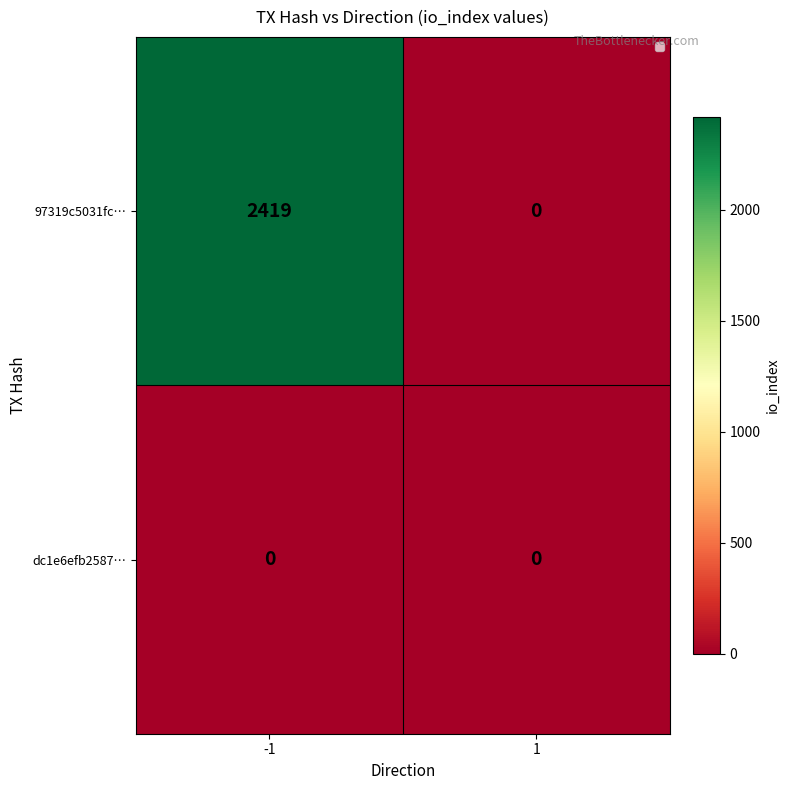

Reading left to right, extract all data points from this chart.

97319c5031fc…: 2419	0
dc1e6efb2587…: 0	0